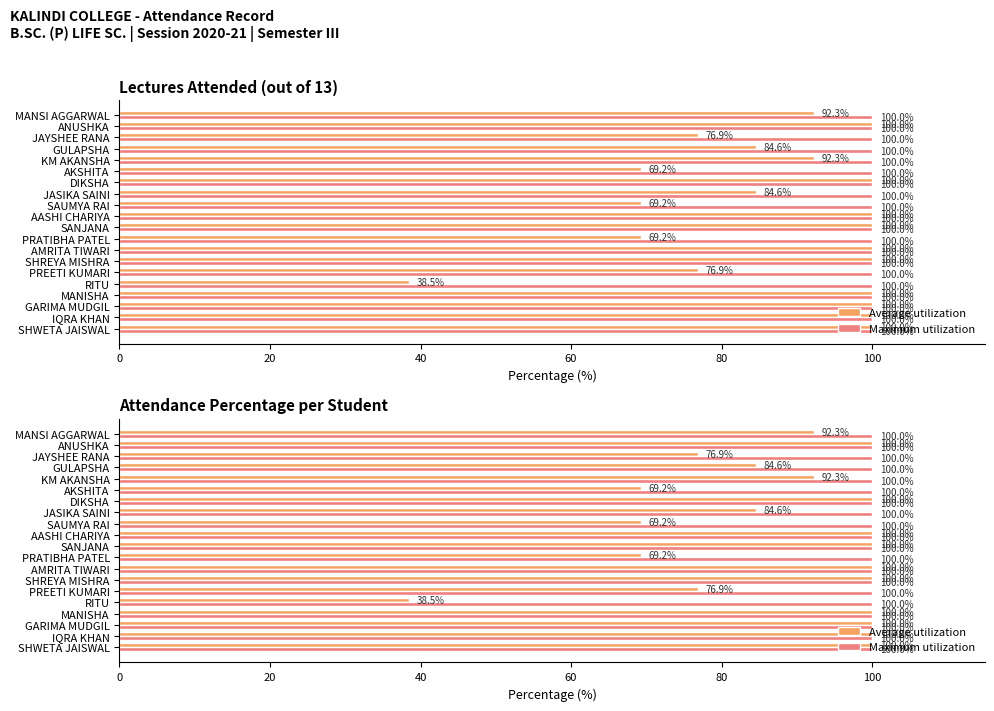

At 40, list the series in order from smallest to largest.

Maximum utilization, Average utilization